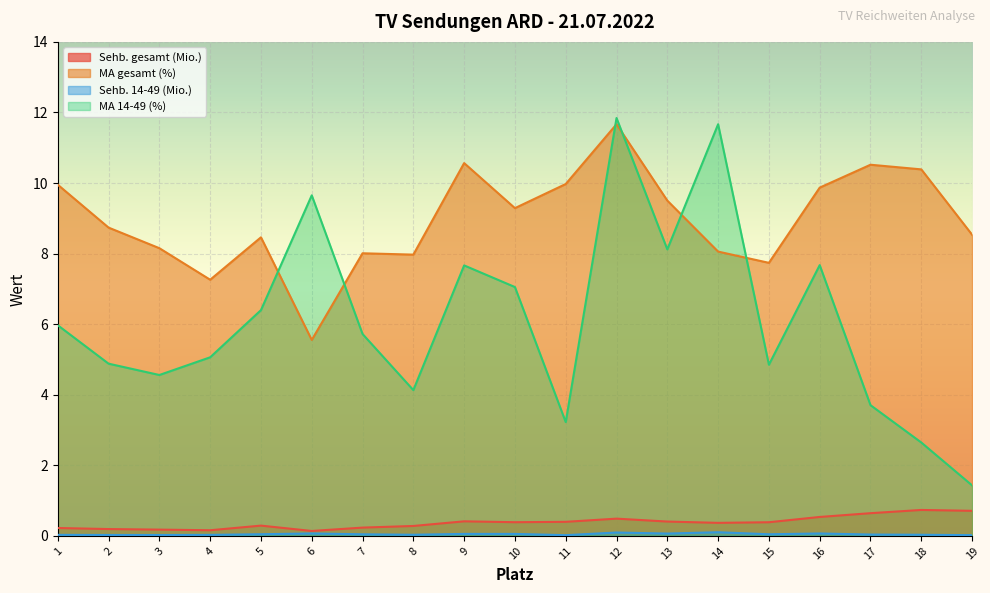

Does the chart display data point markers on the line(s)?

No